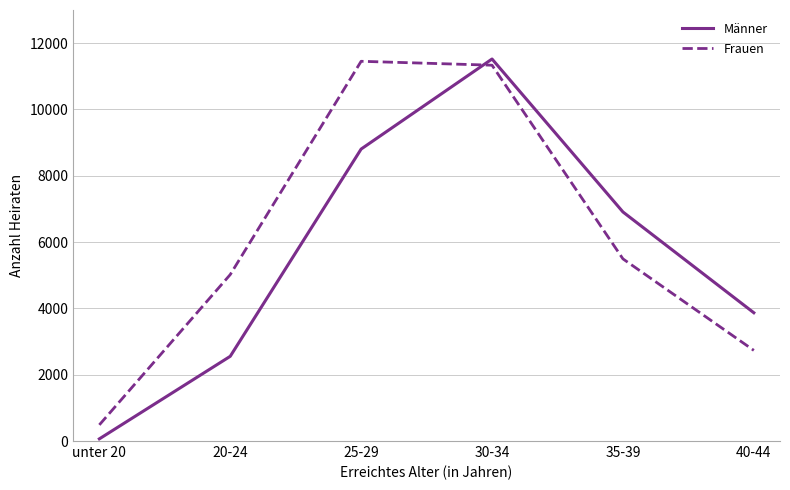

What is the average value of the Frauen series?

6087